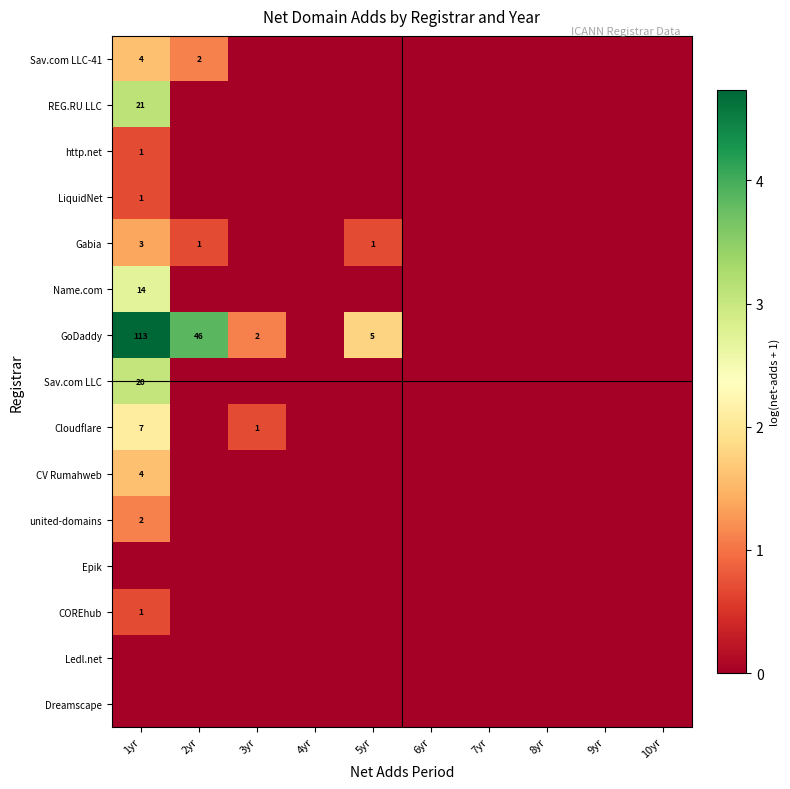

At how many categories does at least one series exceed 2?

2